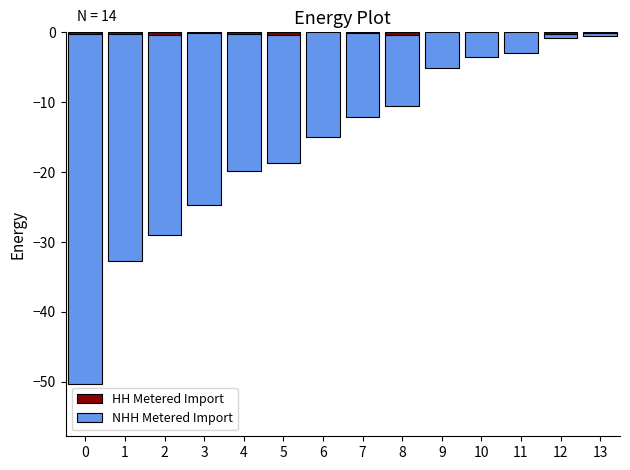

List the series in order of their peak value, highest first.

HH Metered Import, NHH Metered Import